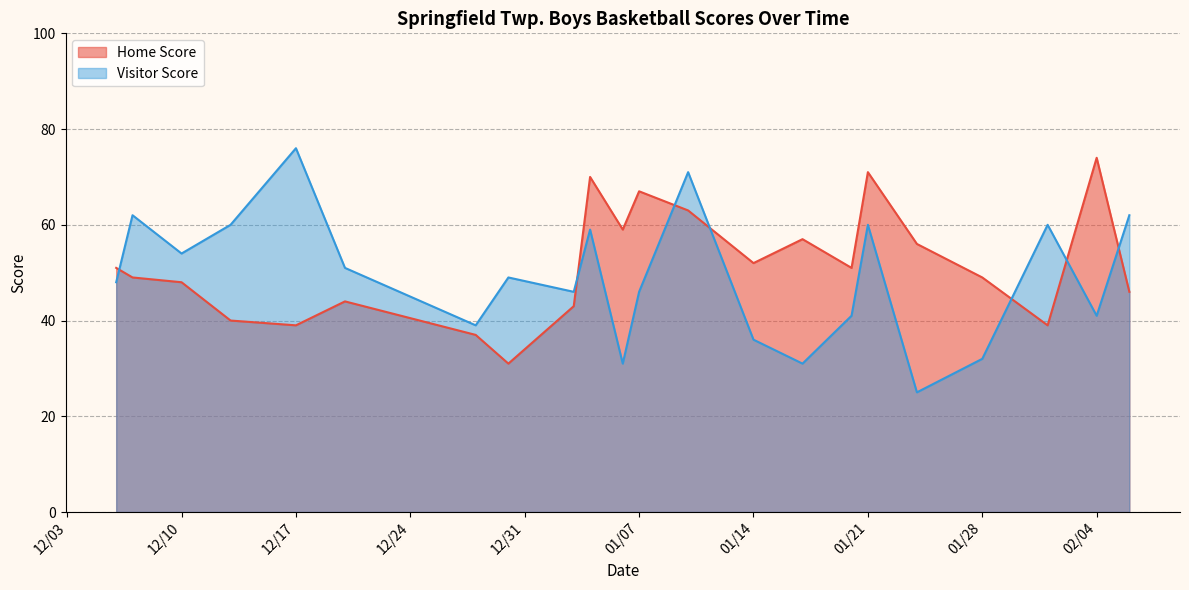

What is the difference between the highest and lowest values at 02/04?

33